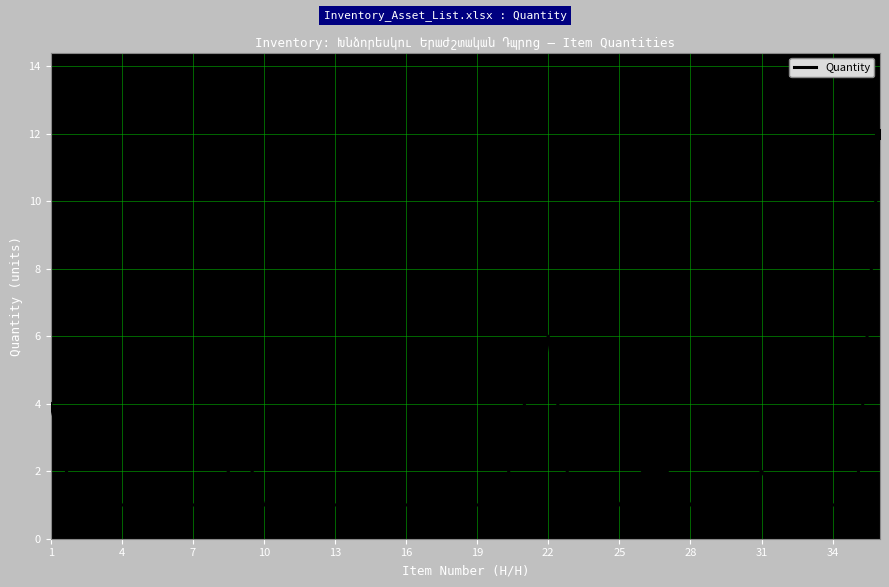

What is the maximum value shown in the chart?

12